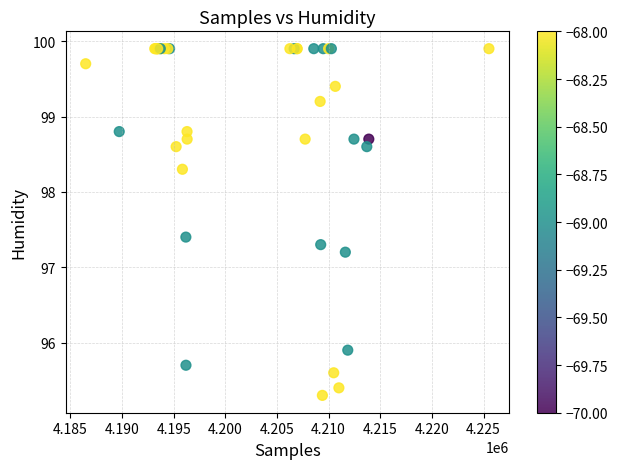

What Y value in the scatter plot is closest to 97?

97.2